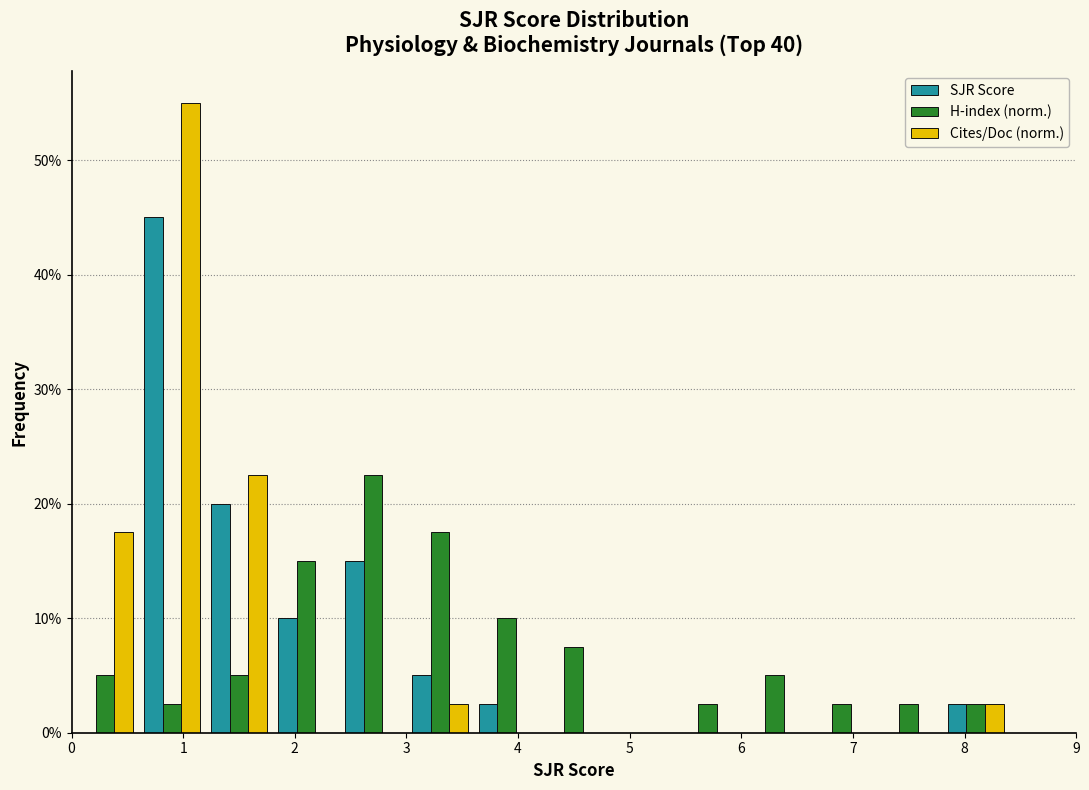

Reading left to right, transcribe this chart: for each range on the x-axis, give the height of each series' bar. The values are not printed on the chart, so give them approximately, as read against the axis.

0.0 to 0.6: SJR Score=0	H-index (norm.)=5	Cites/Doc (norm.)=18
0.6 to 1.2: SJR Score=45	H-index (norm.)=3	Cites/Doc (norm.)=55
1.2 to 1.8: SJR Score=20	H-index (norm.)=5	Cites/Doc (norm.)=23
1.8 to 2.4: SJR Score=10	H-index (norm.)=15	Cites/Doc (norm.)=0
2.4 to 3.0: SJR Score=15	H-index (norm.)=23	Cites/Doc (norm.)=0
3.0 to 3.6: SJR Score=5	H-index (norm.)=18	Cites/Doc (norm.)=3
3.6 to 4.2: SJR Score=3	H-index (norm.)=10	Cites/Doc (norm.)=0
4.2 to 4.8: SJR Score=0	H-index (norm.)=8	Cites/Doc (norm.)=0
4.8 to 5.4: SJR Score=0	H-index (norm.)=0	Cites/Doc (norm.)=0
5.4 to 6.0: SJR Score=0	H-index (norm.)=3	Cites/Doc (norm.)=0
6.0 to 6.6: SJR Score=0	H-index (norm.)=5	Cites/Doc (norm.)=0
6.6 to 7.2: SJR Score=0	H-index (norm.)=3	Cites/Doc (norm.)=0
7.2 to 7.8: SJR Score=0	H-index (norm.)=3	Cites/Doc (norm.)=0
7.8 to 8.4: SJR Score=3	H-index (norm.)=3	Cites/Doc (norm.)=3
8.4 to 9.0: SJR Score=0	H-index (norm.)=0	Cites/Doc (norm.)=0